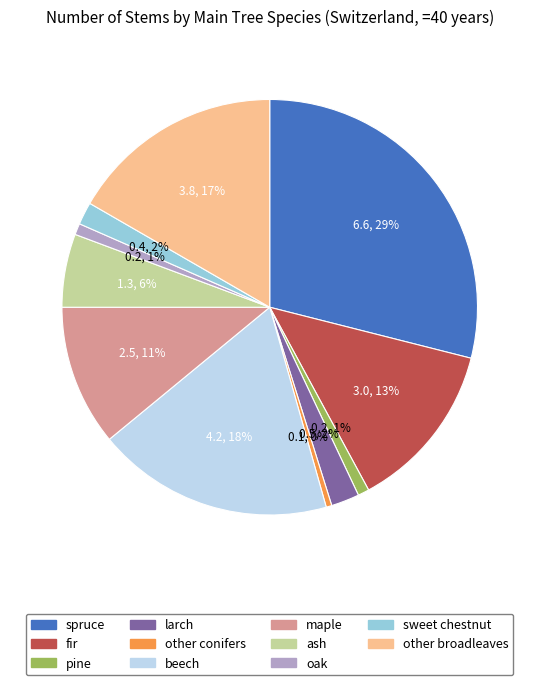

Which category has the biggest portion of the pie?

spruce